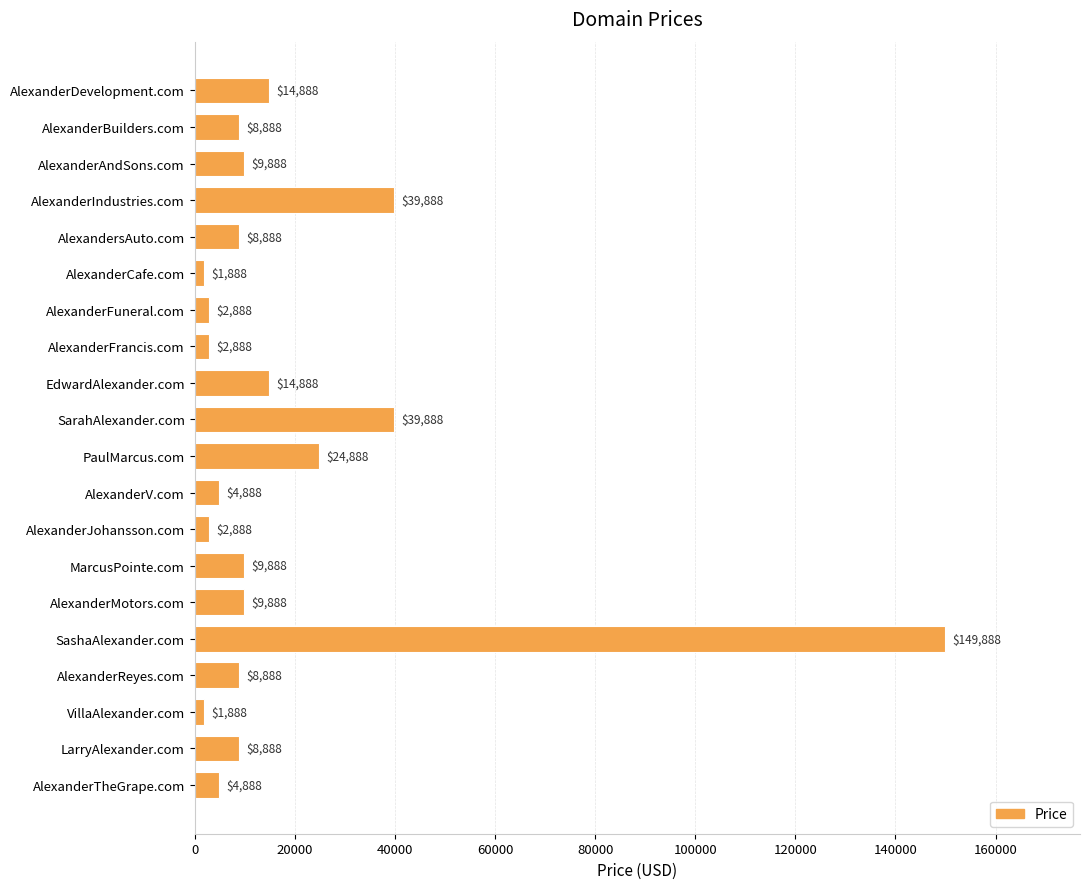

Is it true that the value at AlexanderMotors.com is 9888?

True